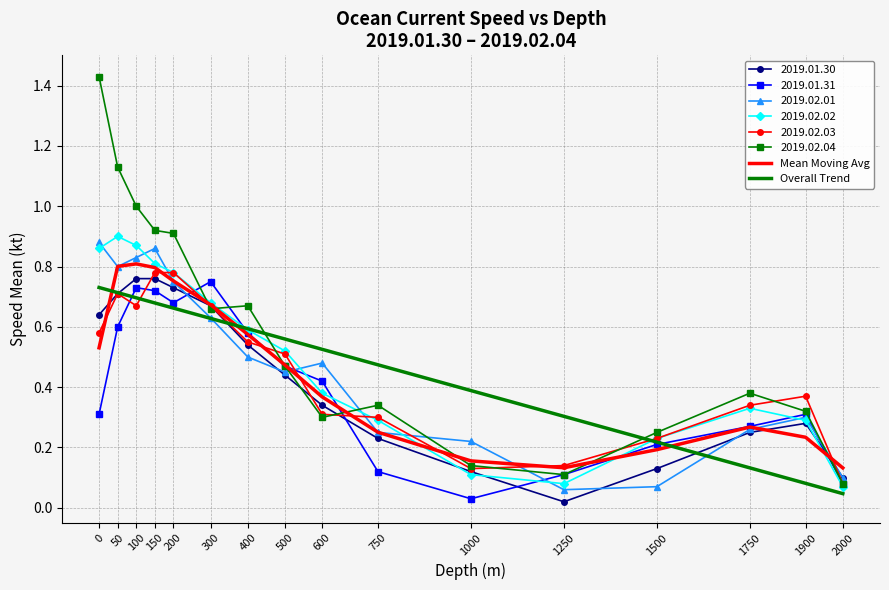

Which series has the largest range (max minus min)?

2019.02.04